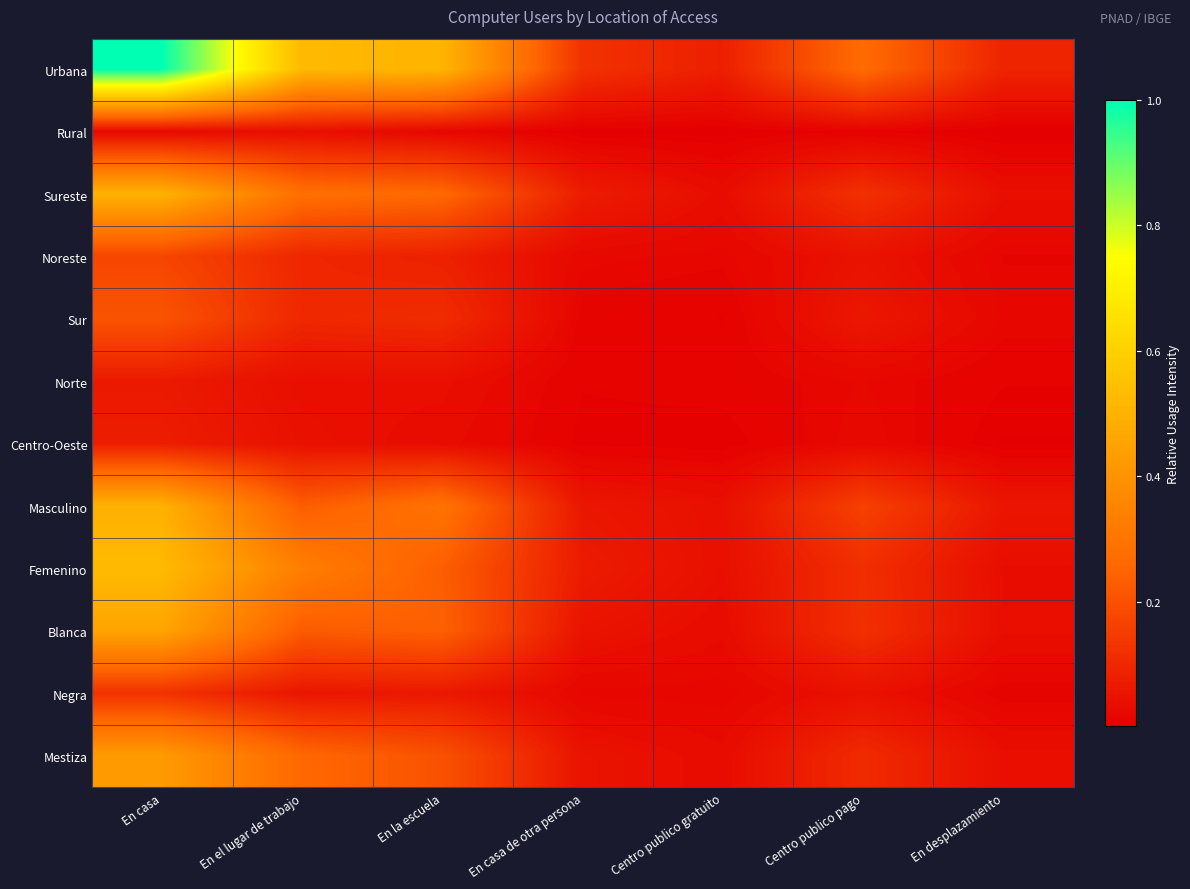

How many series are shown in this chart?

12